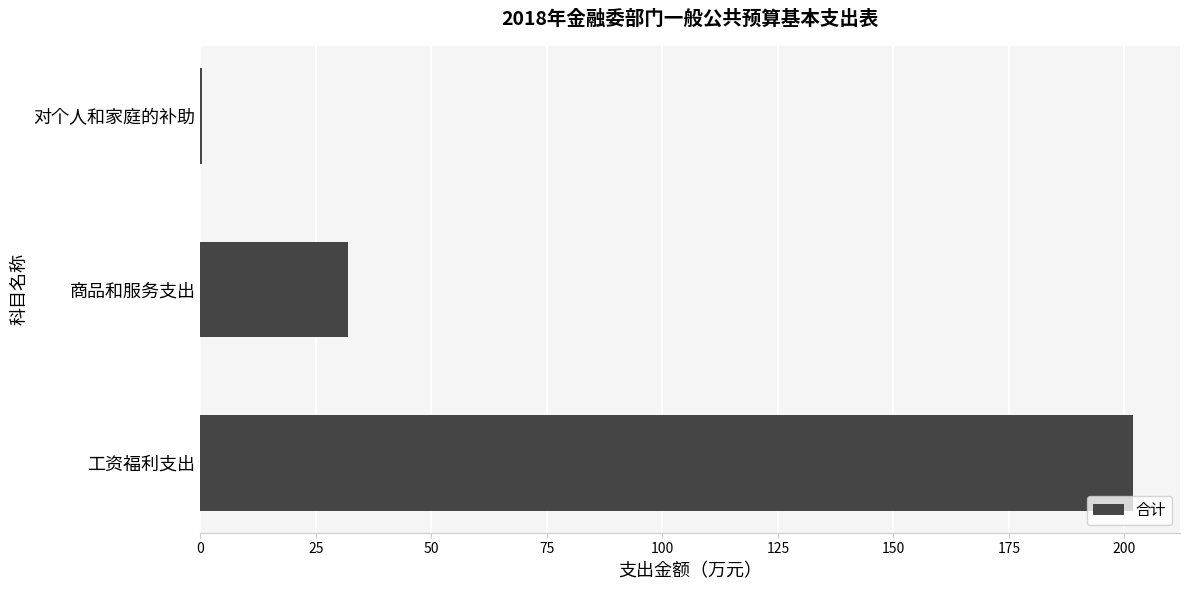

The chart shows a value of 11.2 at 商品和服务支出. True or false?

False